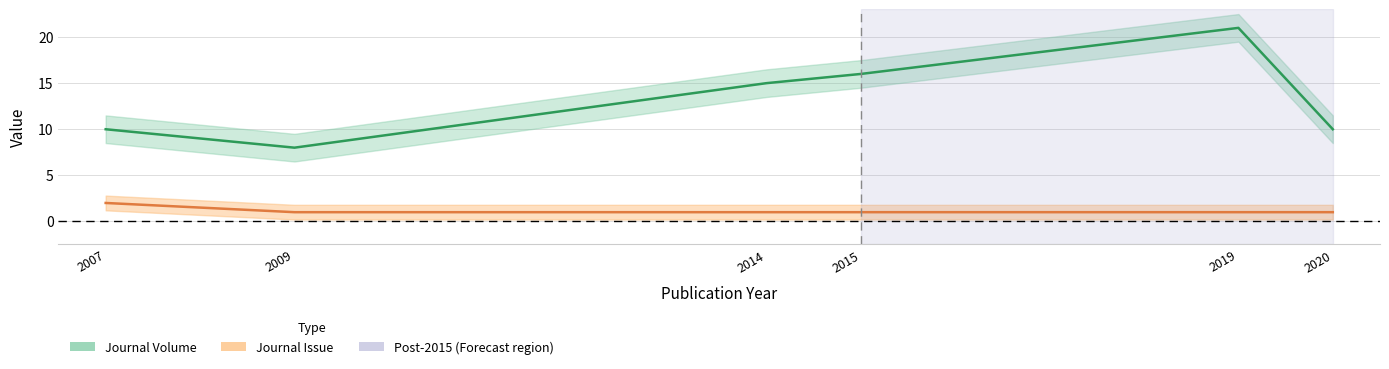

Reading left to right, transcribe all the data shown in this chart.

Journal Volume: 10	8	15	16	21	10
Journal Issue: 2	1	1	1	1	1